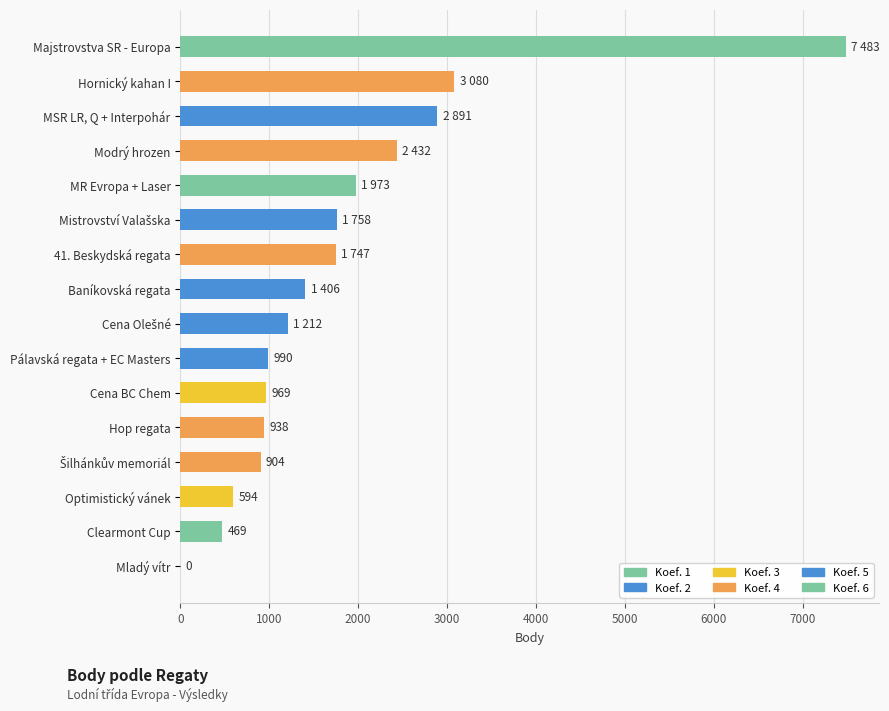

What is the sum of all values?

28846